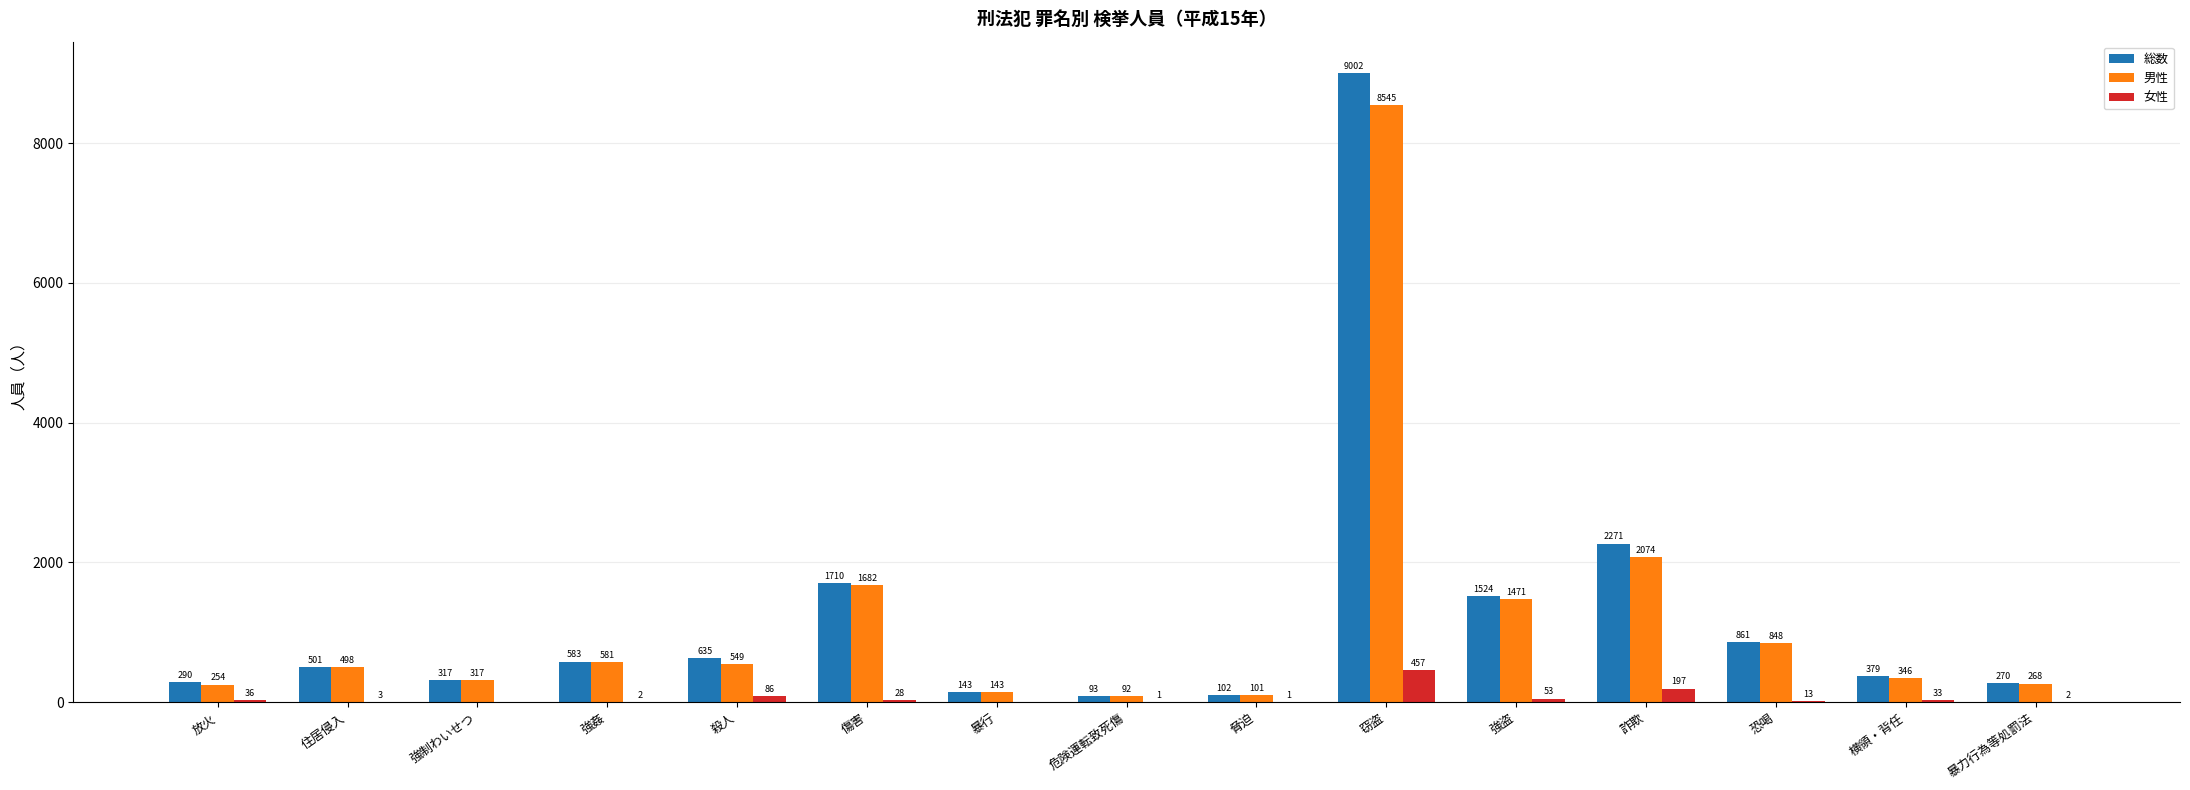

What is the sum of the 女性 values at 窃盗 and 傷害?

485